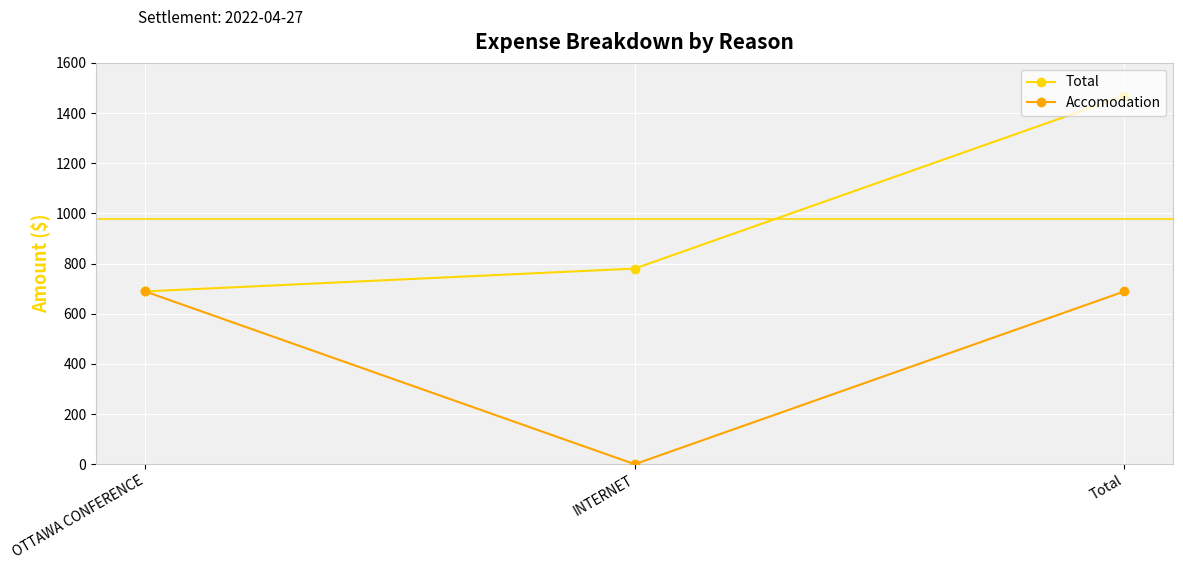

True or false: Total has a value of 780.0 at INTERNET.

True